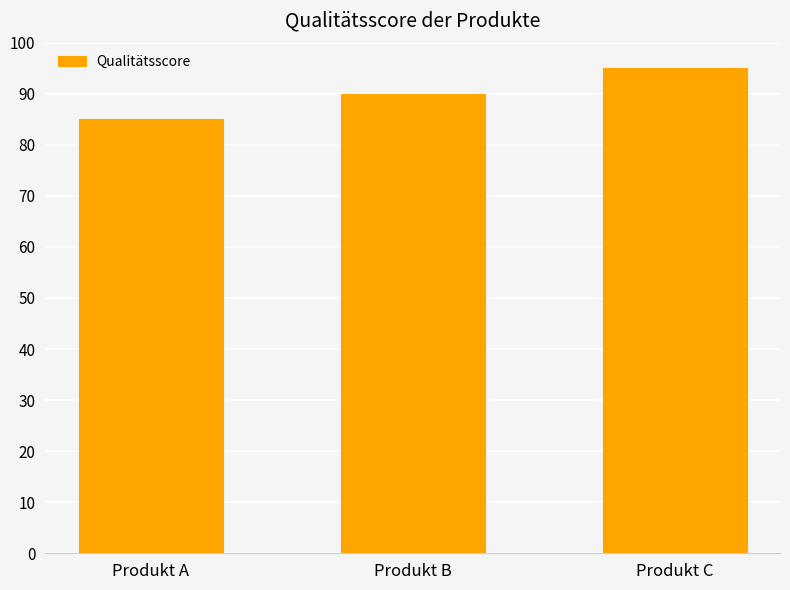

Approximately how many times larger is the value at Produkt A compared to Produkt B?

0.9